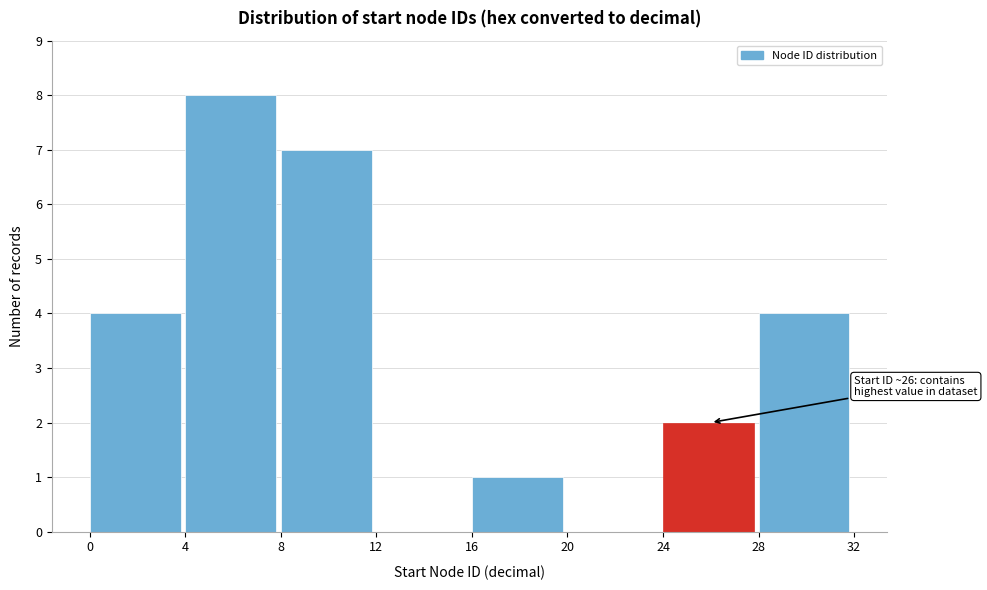

Which range on the x-axis has the tallest bar?

4 to 8